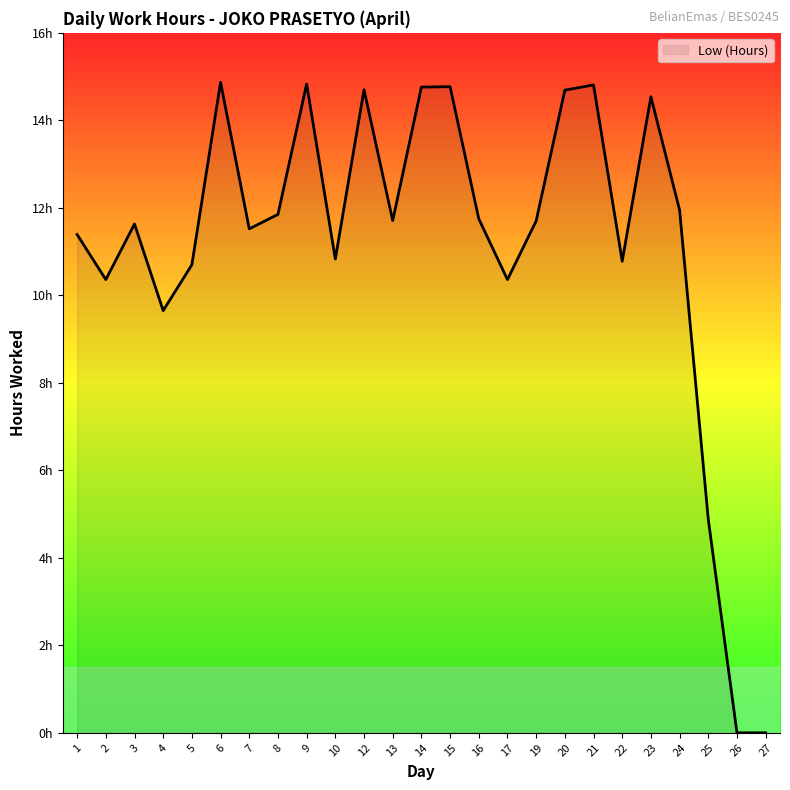

True or false: the data has more than 0 interior local peaks.

True